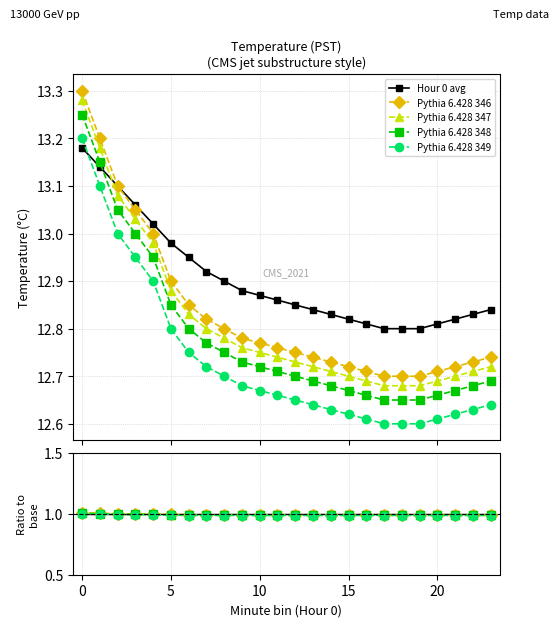

Rank the series by their maximum value, from highest to lowest.

Pythia 6.428 346, Pythia 6.428 347, Pythia 6.428 348, Pythia 6.428 349, Hour 0 avg